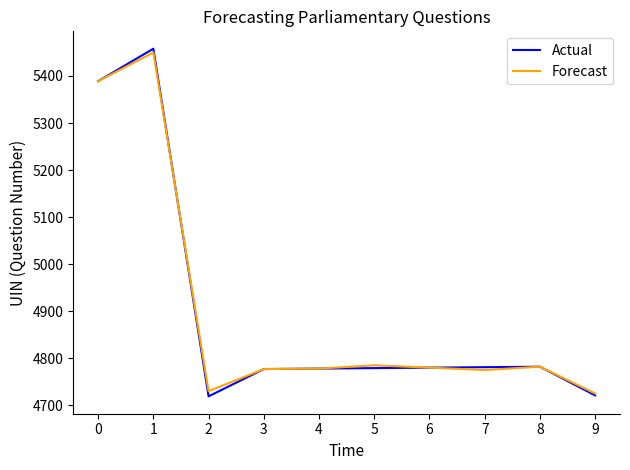

What is the greatest value displayed?

5458